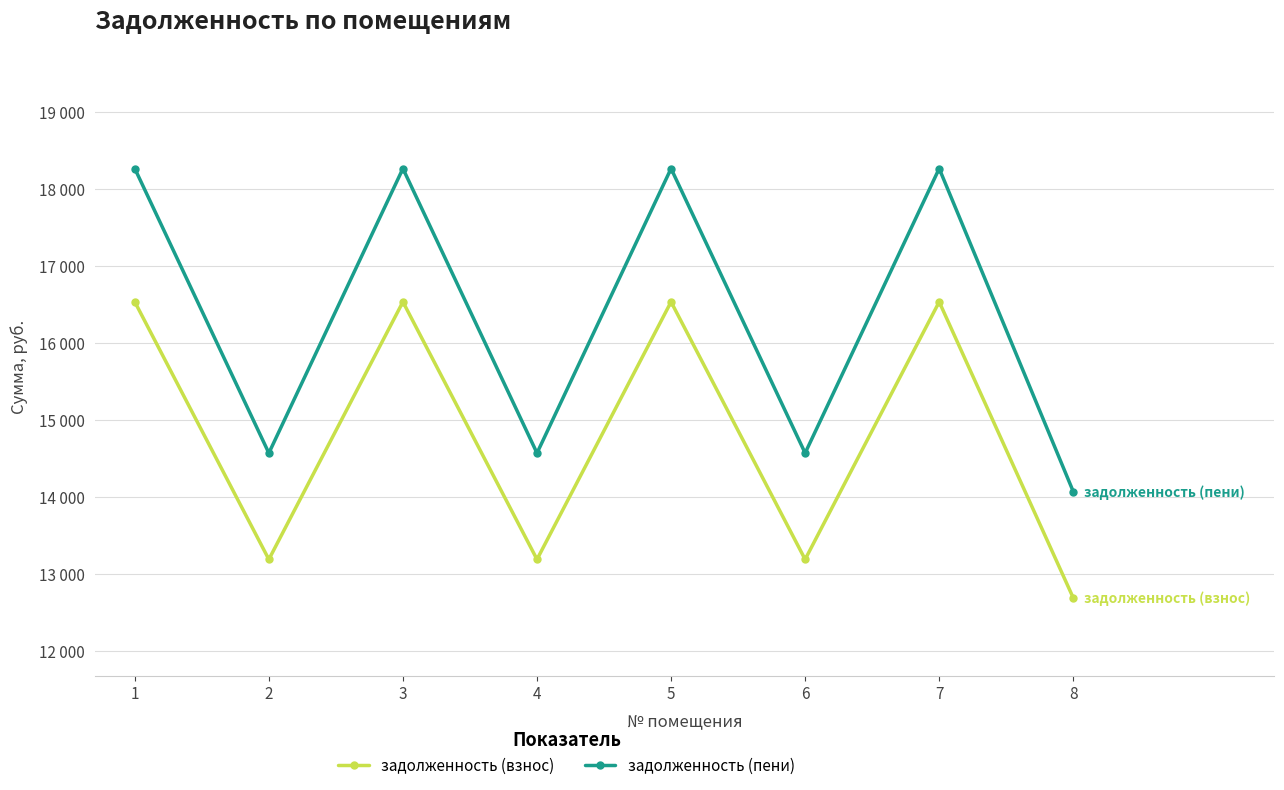

What is the difference between the maximum and minimum values in the задолженность (взнос) series?

3845.8